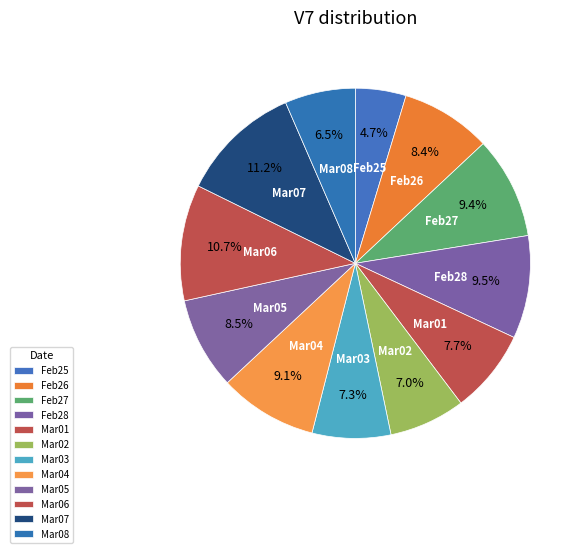

Count the number of slices in the pie.

12